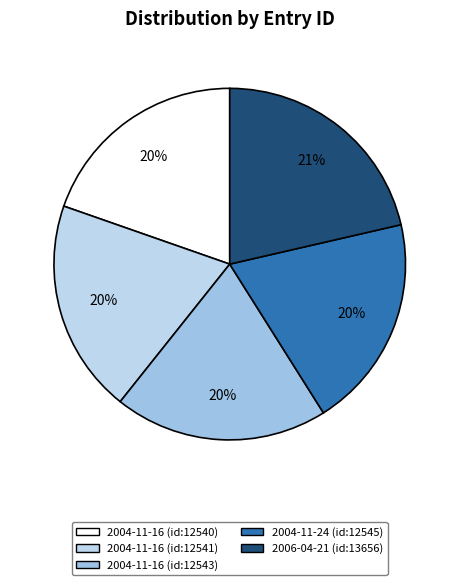

How many slices are in this pie chart?

5